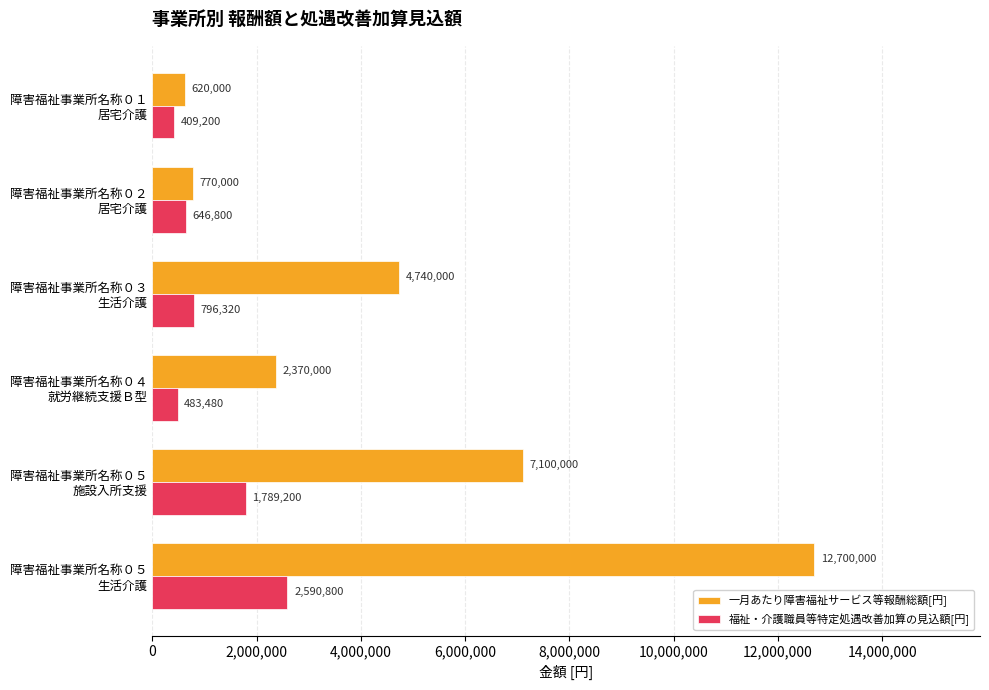

Which series has the largest total across all categories?

一月あたり障害福祉サービス等報酬総額[円]